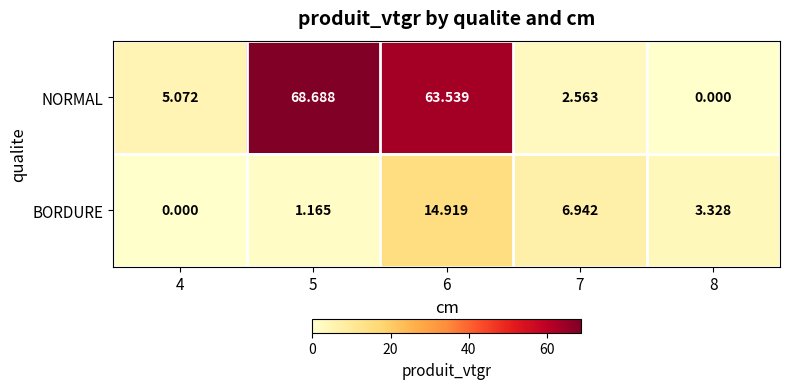

Which series has the largest total across all categories?

NORMAL